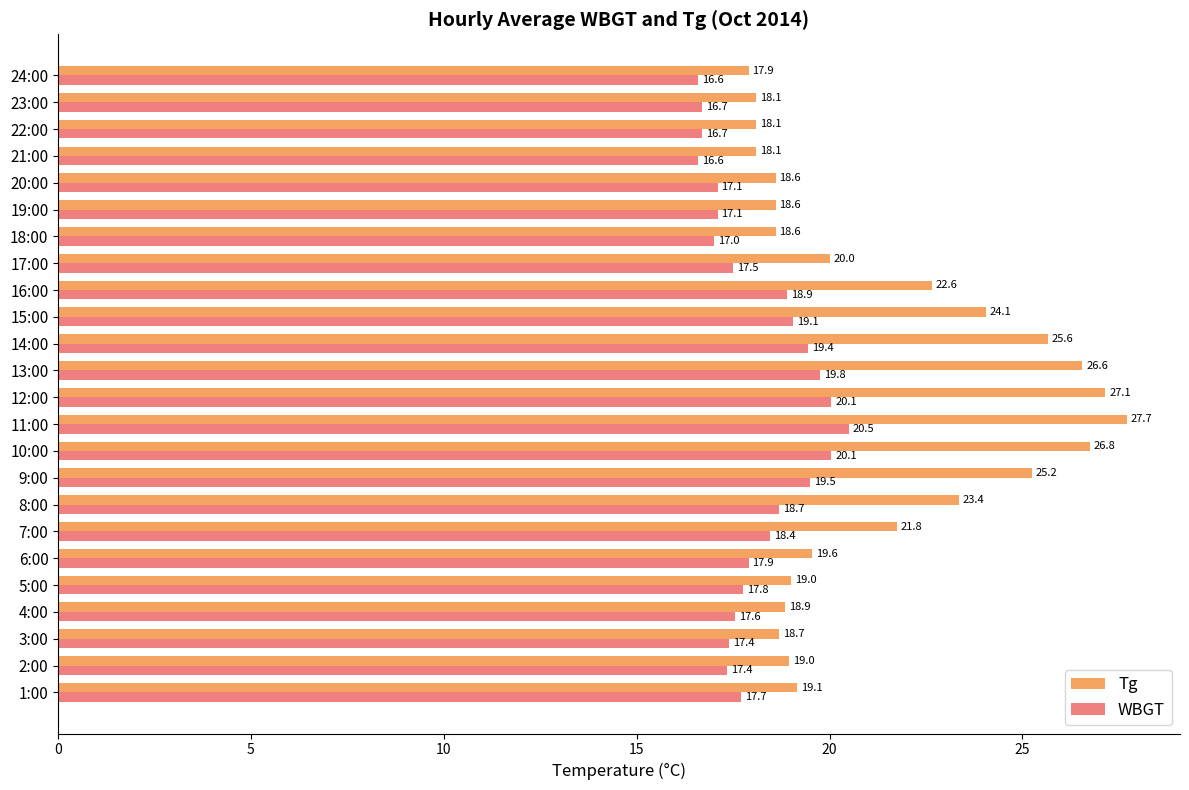

What is the average value of the WBGT series?

18.1